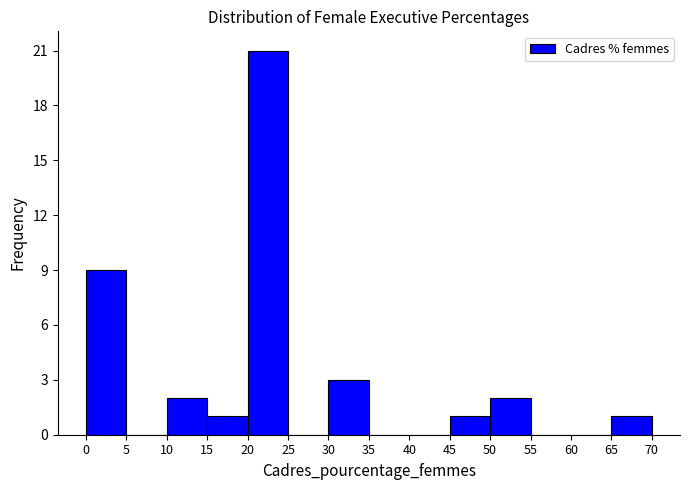

Over which range of the x-axis is the bar tallest?

20 to 25